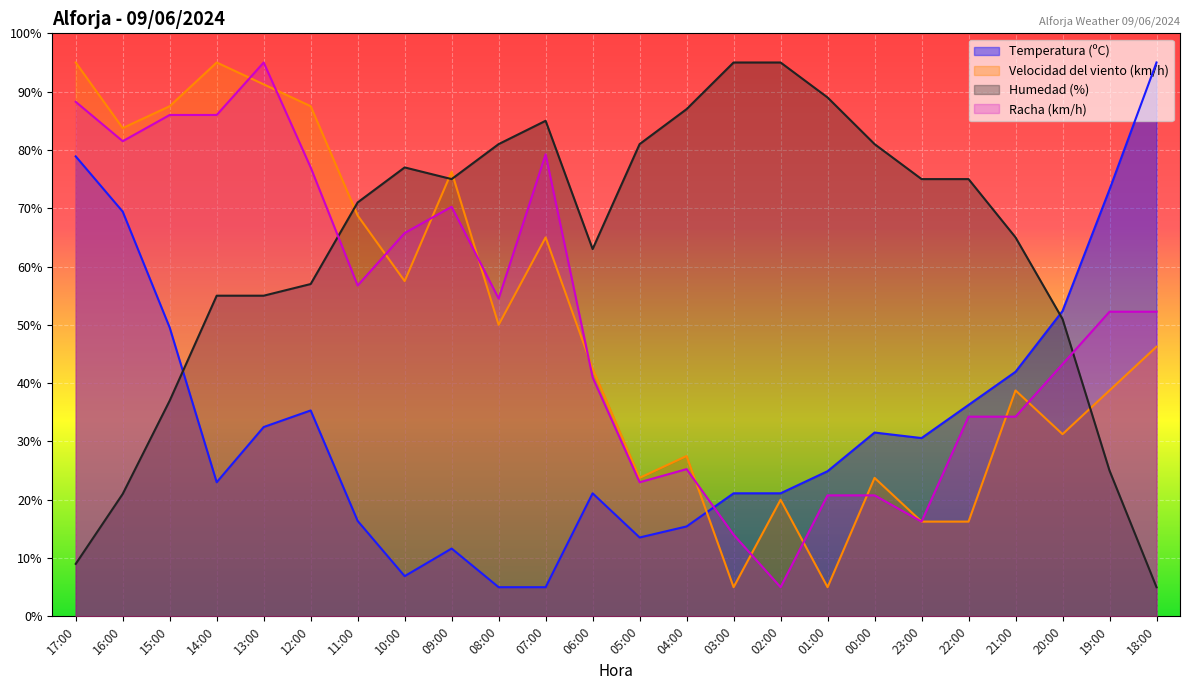

What is the value of the Racha (km/h) point at the 14th from the left?

25.2